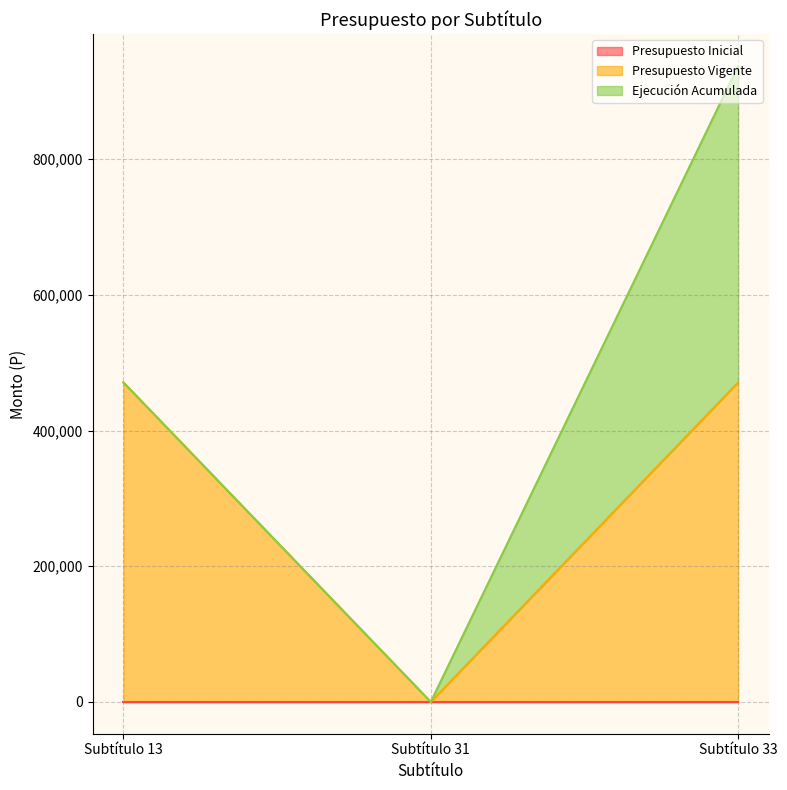

Reading left to right, transcribe all the data shown in this chart.

Presupuesto Inicial: 0	0	0
Presupuesto Vigente: 471039	0	471039
Ejecución Acumulada: 0	0	466397